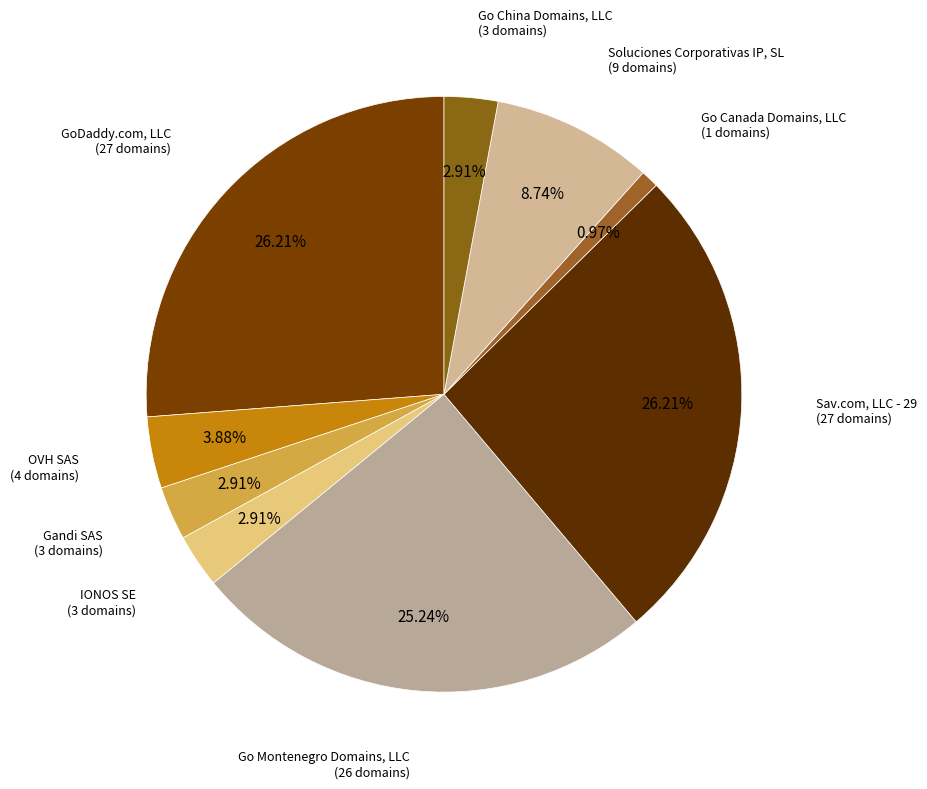

What percentage is the Go Montenegro Domains, LLC slice, to the nearest percent?

25%